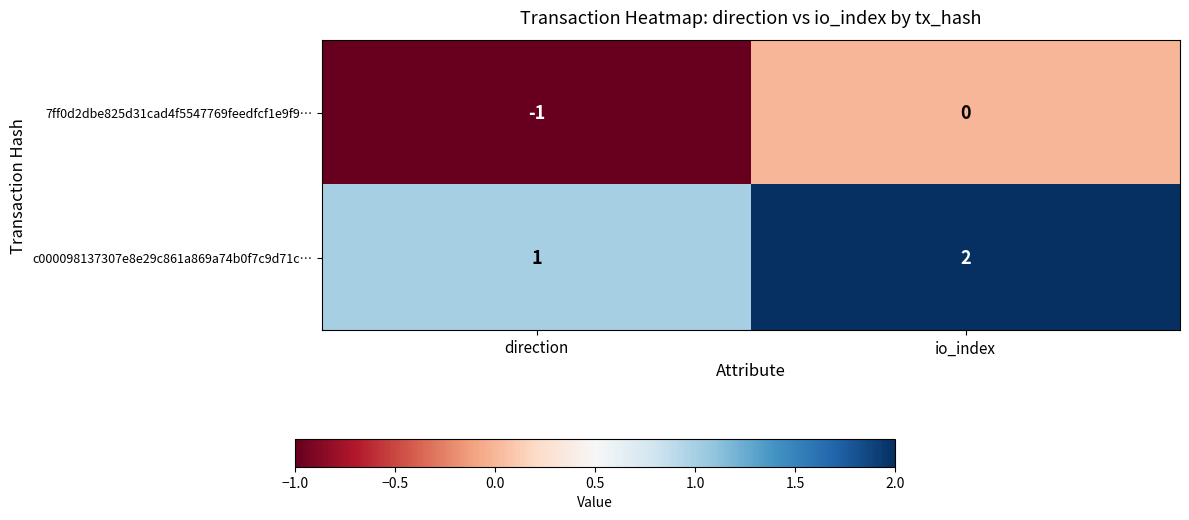

Reading right to left, transcribe all the data shown in this chart.

7ff0d2dbe825d31cad4f5547769feedfcf1e9f9…: 0	-1
c000098137307e8e29c861a869a74b0f7c9d71c…: 2	1